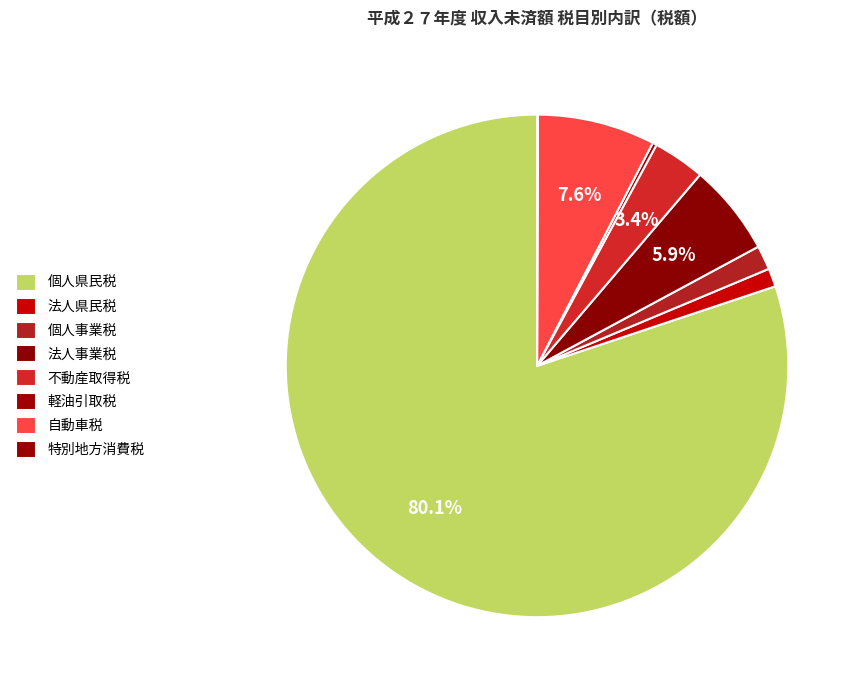

What is the change in value from 法人県民税 to 個人事業税?

+4948965